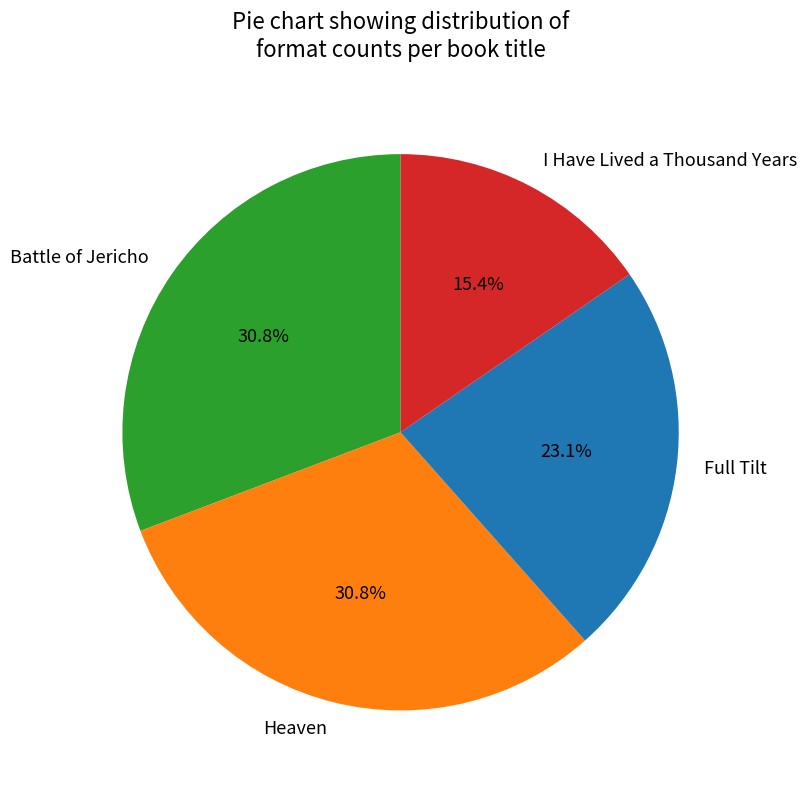

Which slice is the smallest?

I Have Lived a Thousand Years